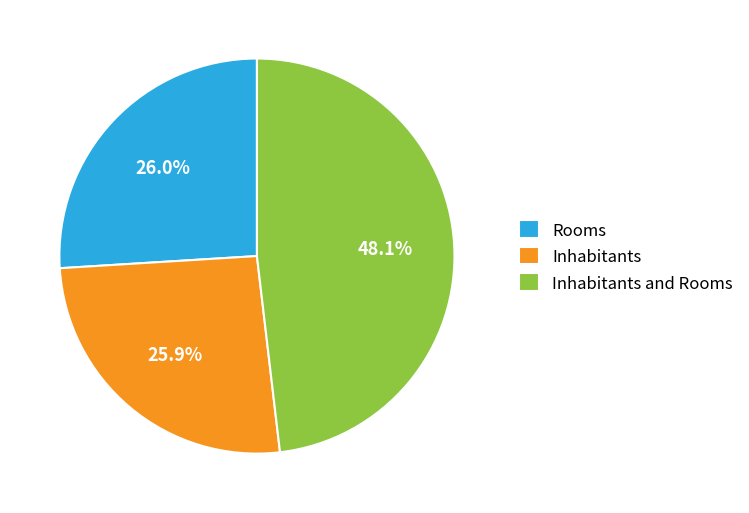

How much of the chart is everything except Inhabitants?

74.1%